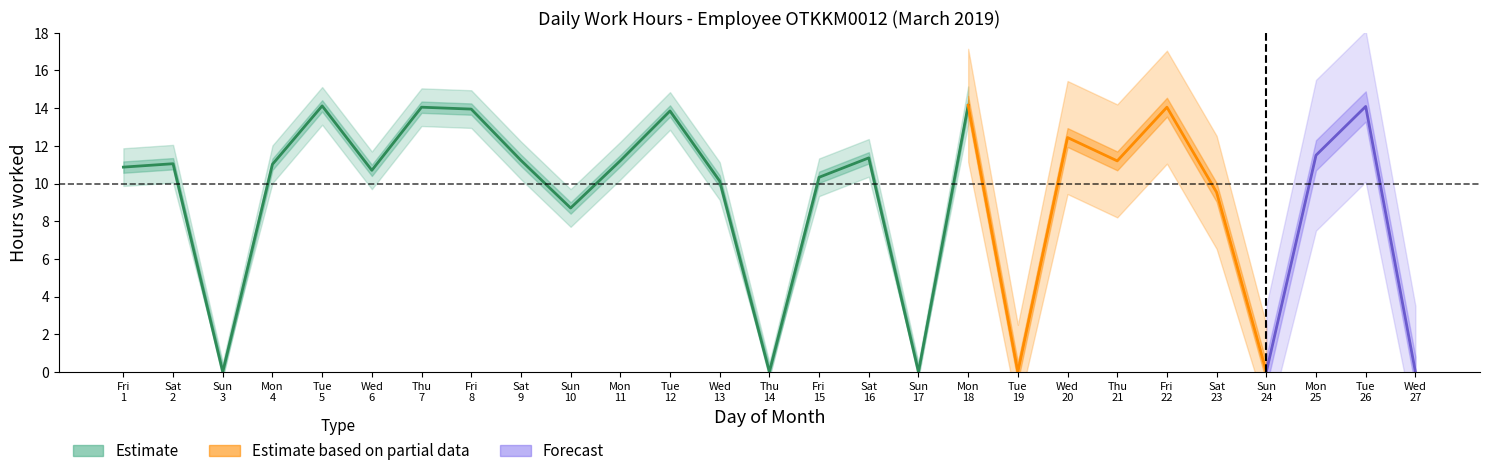

What is the spread (max minus min) of values at 16?

2.0